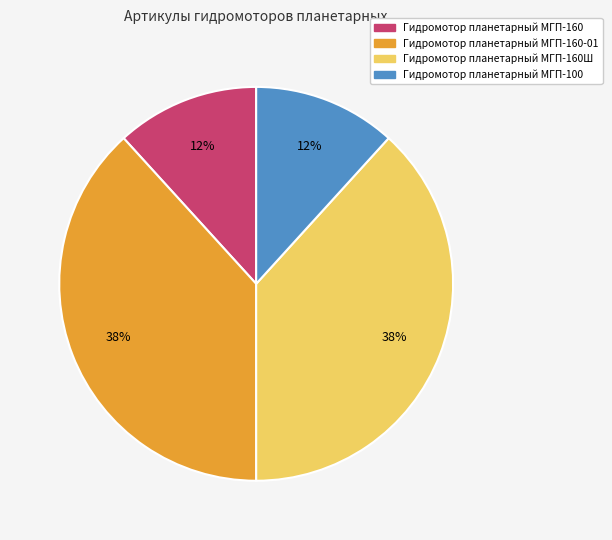

Count the number of slices in the pie.

4